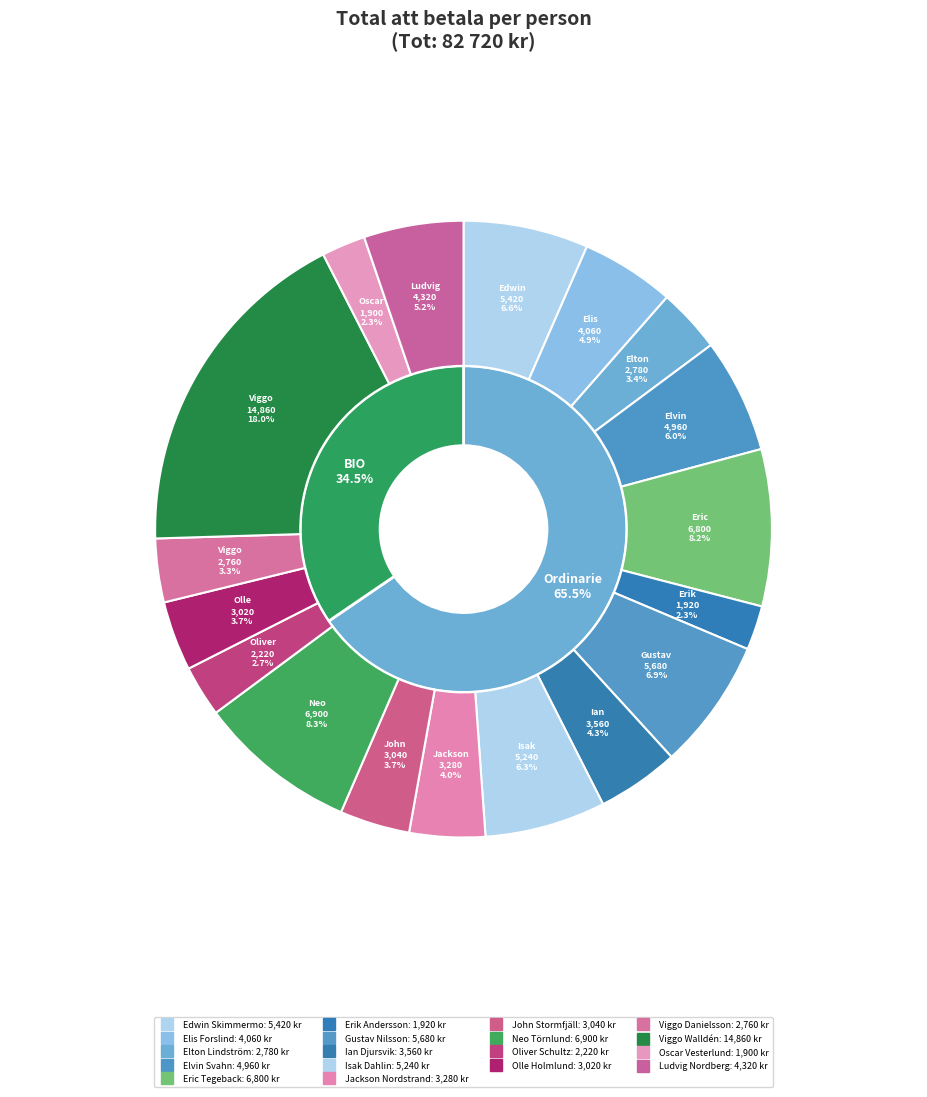

To the nearest percent, what is the combined percentage of Ludvig Nordberg and Gustav Nilsson?

12%